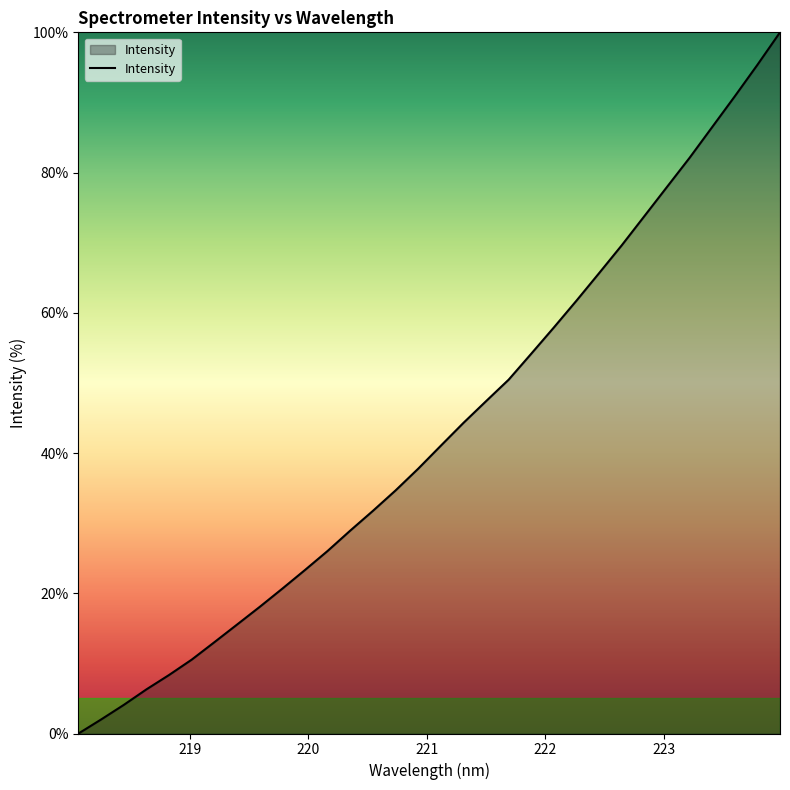

What is the maximum value shown in the chart?

100.0